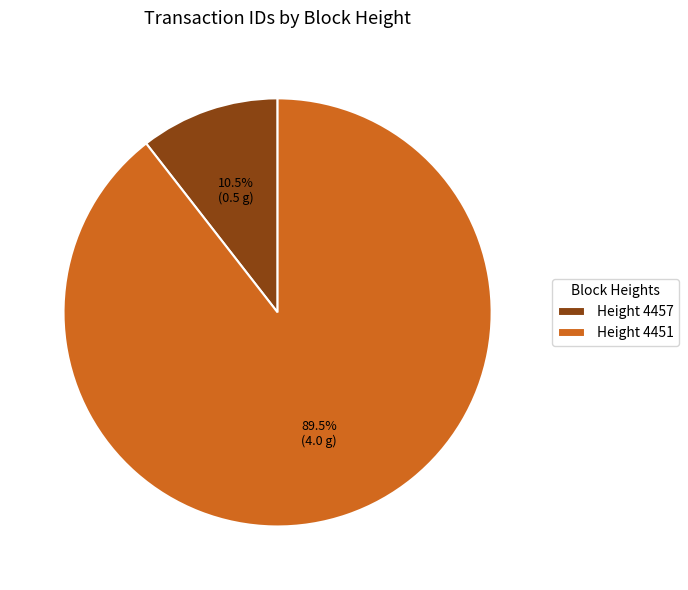

To the nearest percent, what is the difference between the largest and smallest slice percentages?

79%